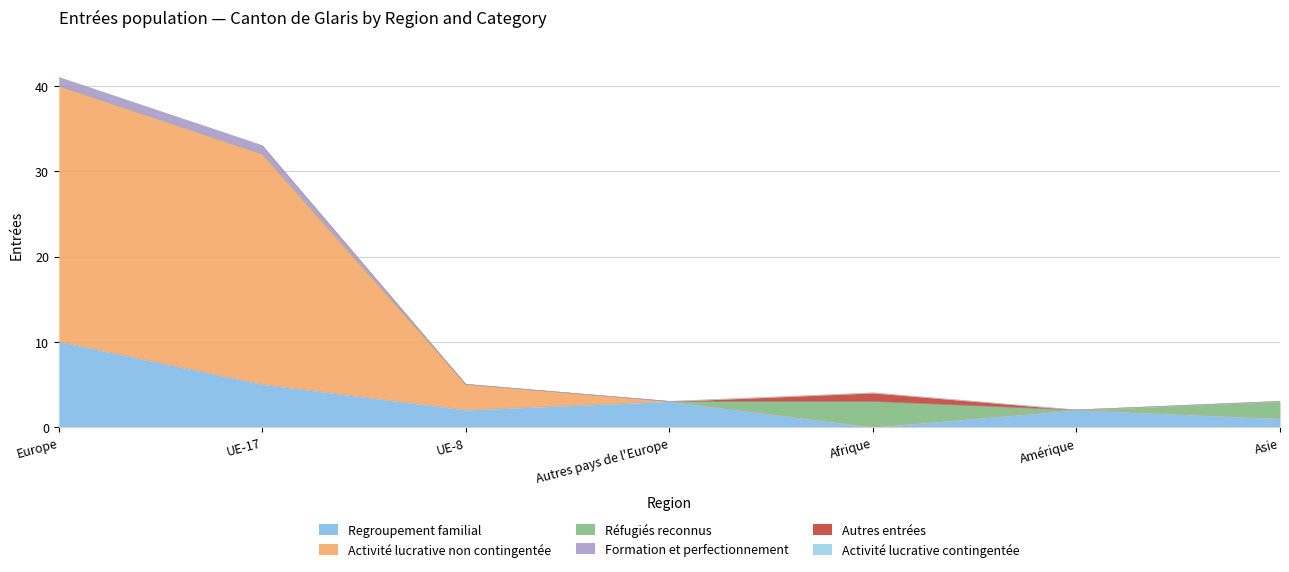

Where is Regroupement familial nearest to the value 5?

UE-17